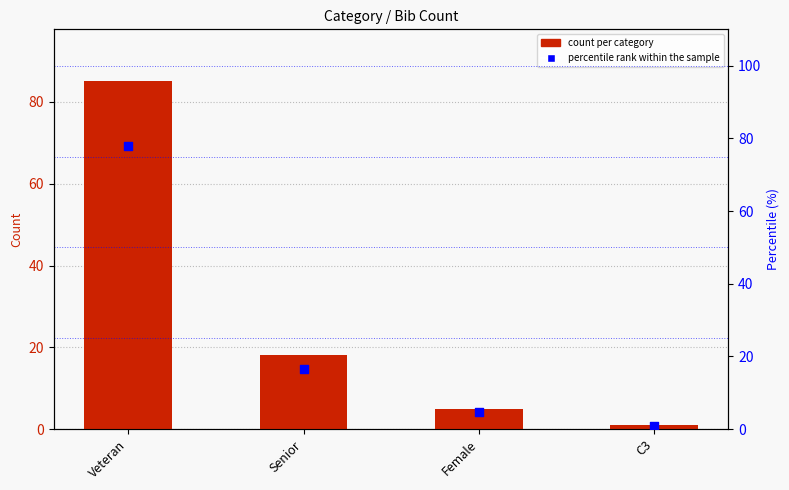

What are all the series names shown in the legend?

count per category, percentile rank within the sample